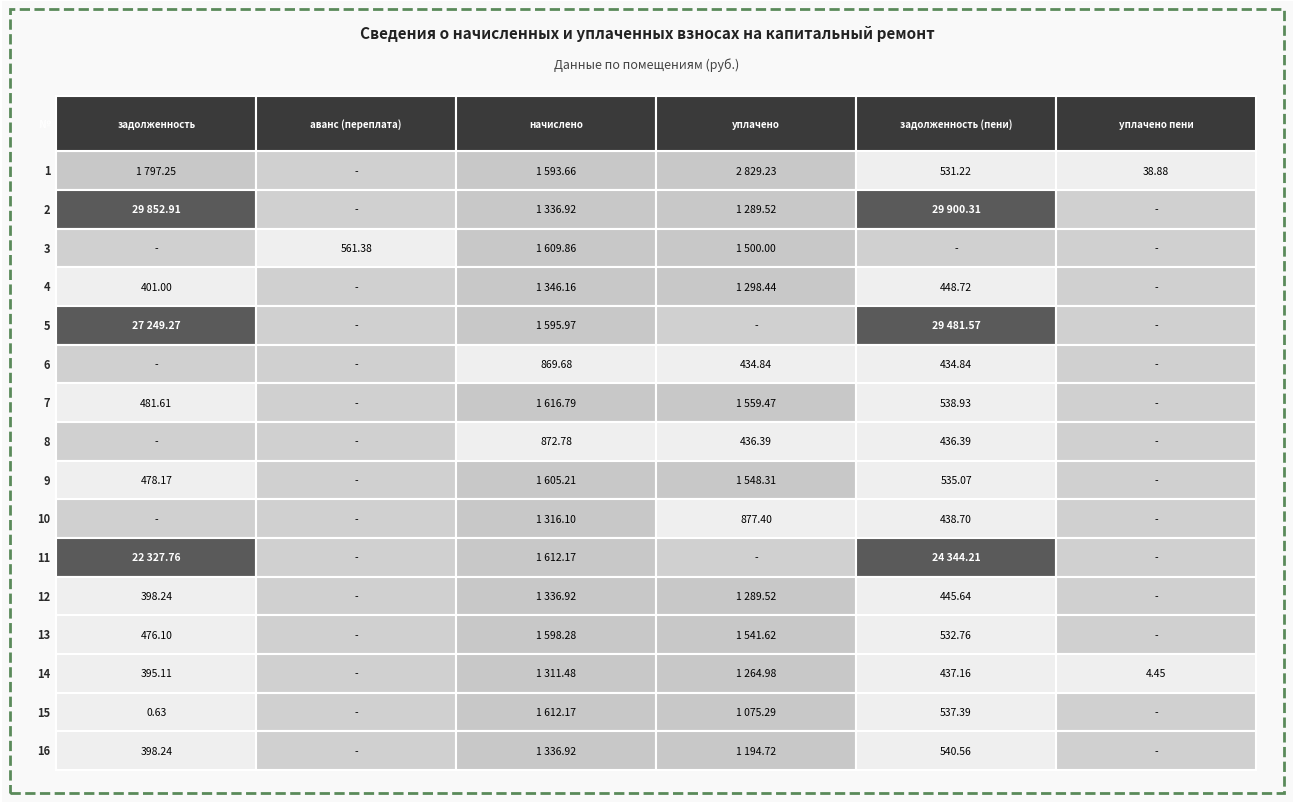

The задолженность series shows 2602.2 at 1. True or false?

False